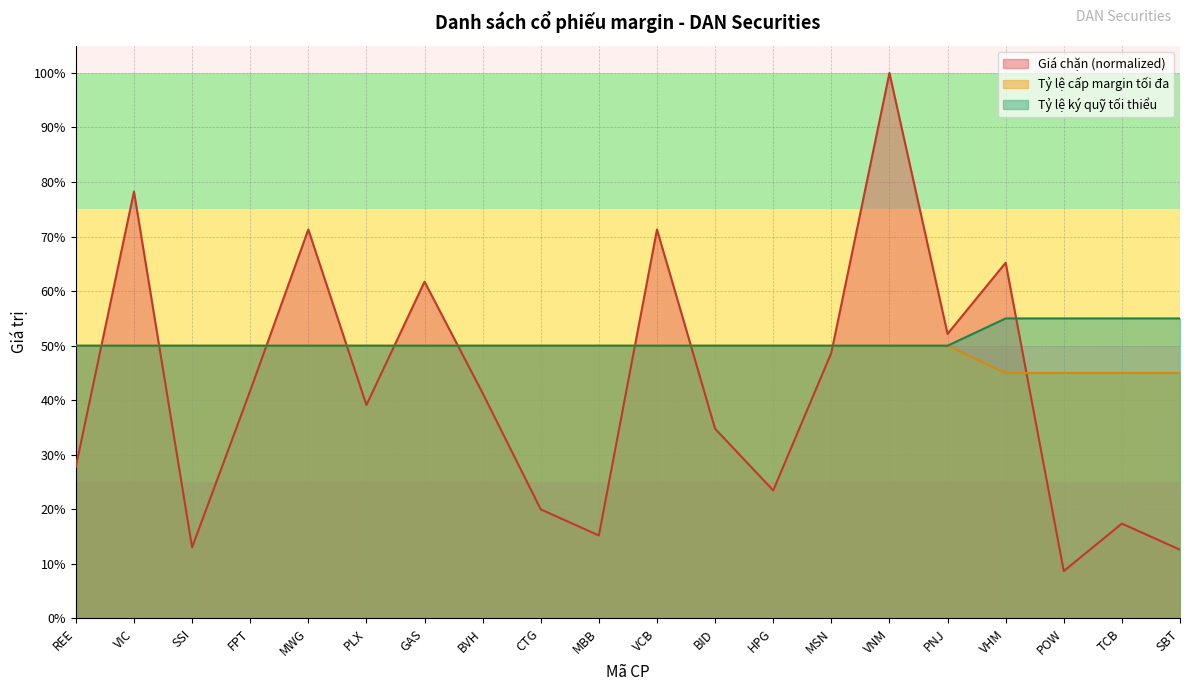

Between VCB and VHM, which series saw the biggest shift?

Giá chặn